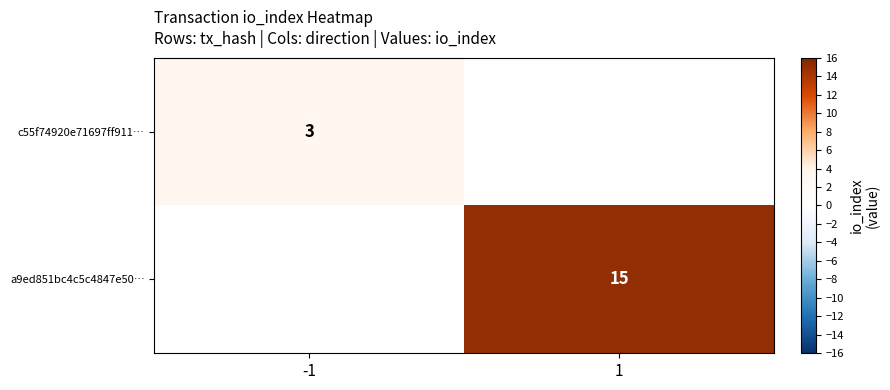

Is the value of a9ed851bc4c5c4847e50… at 1 greater than the value of c55f74920e71697ff911… at -1?

Yes